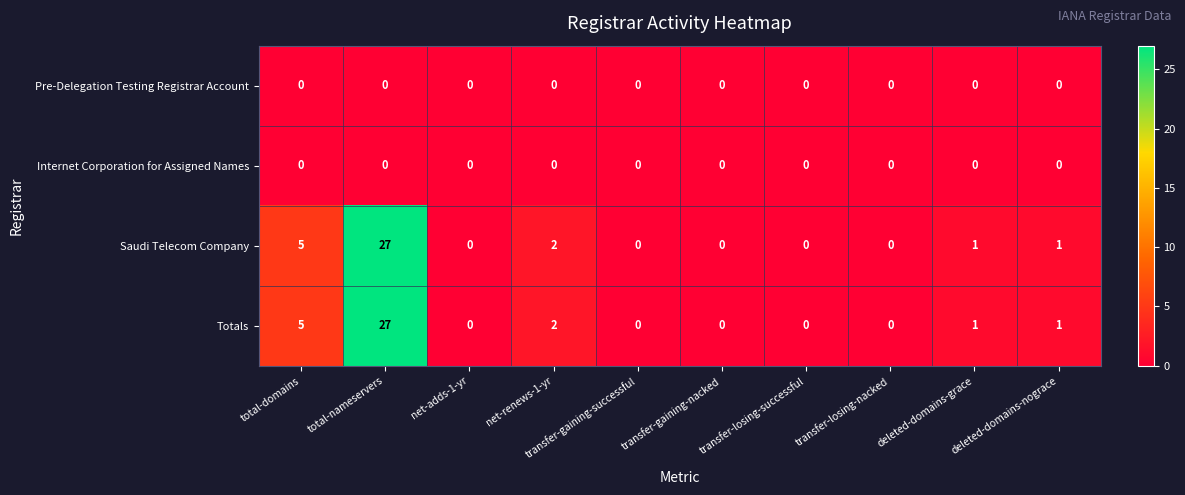

How many categories are shown in the chart?

10